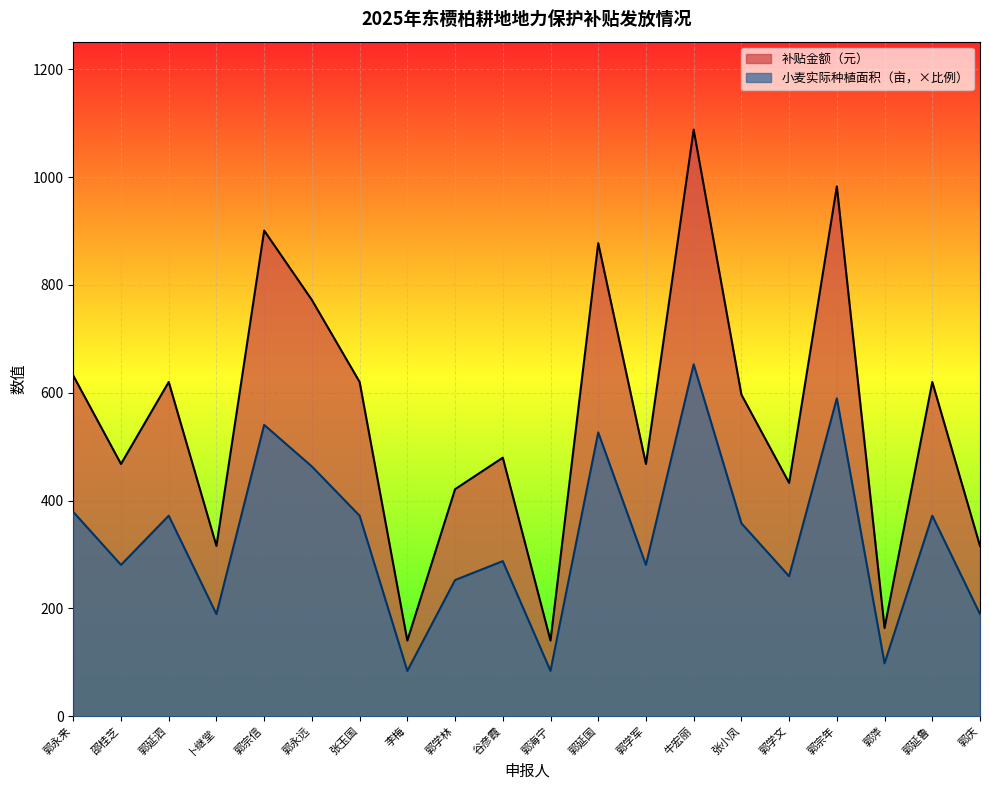

What is the greatest value displayed?

1088.1